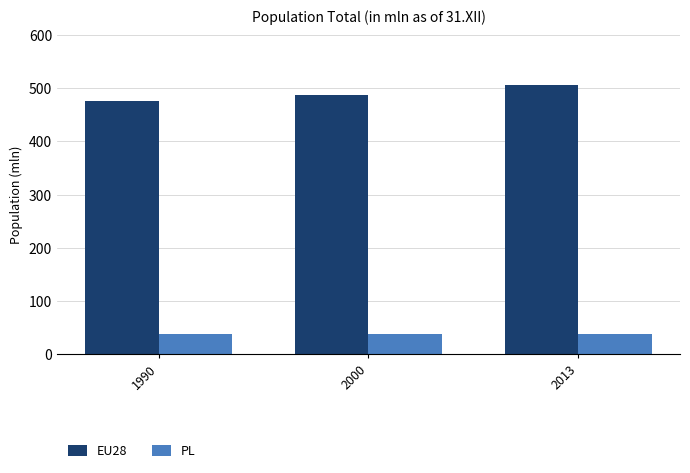

What is the average value of the PL series?

38.3